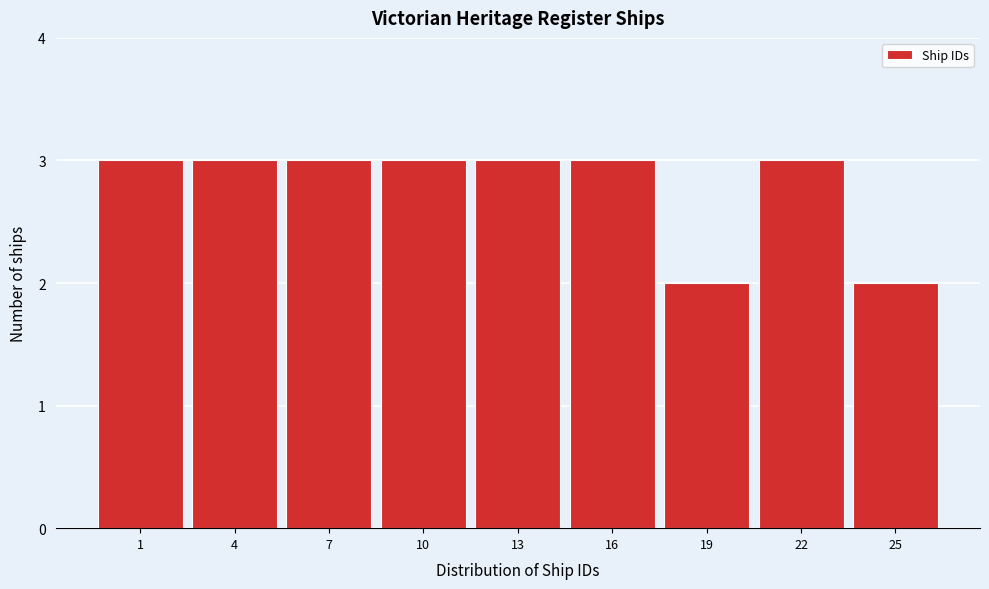

Reading right to left, transcribe all the data shown in this chart.

2	3	2	3	3	3	3	3	3